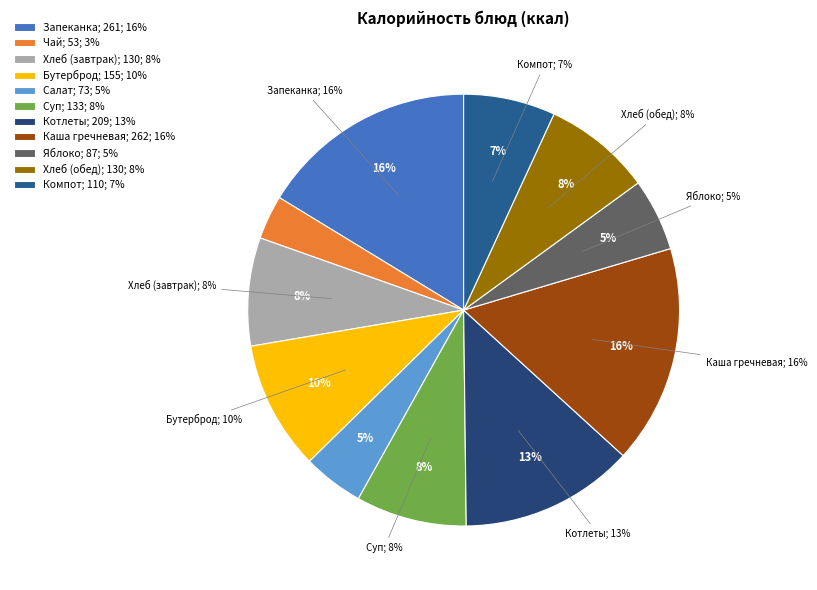

What percentage is the Компот из изюма slice, to the nearest percent?

7%